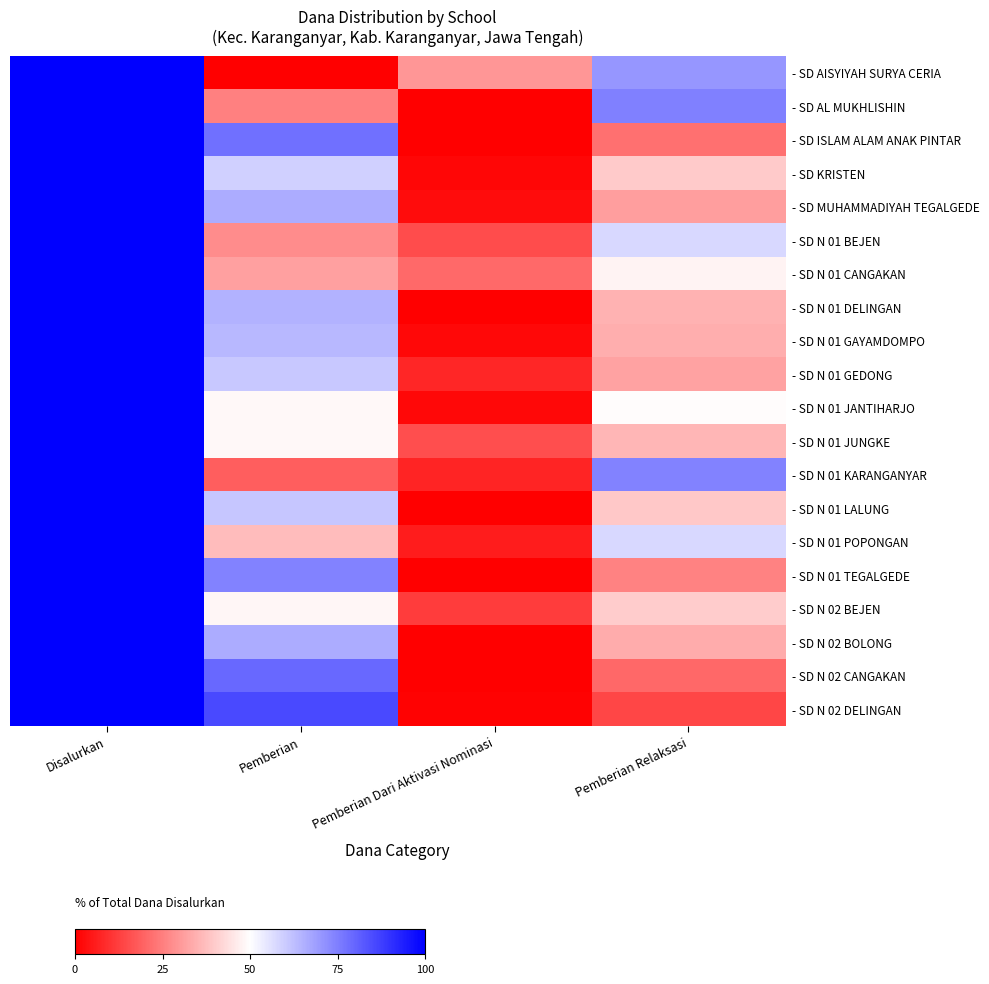

What is the total value across all series at Pemberian Relaksasi?

834.5